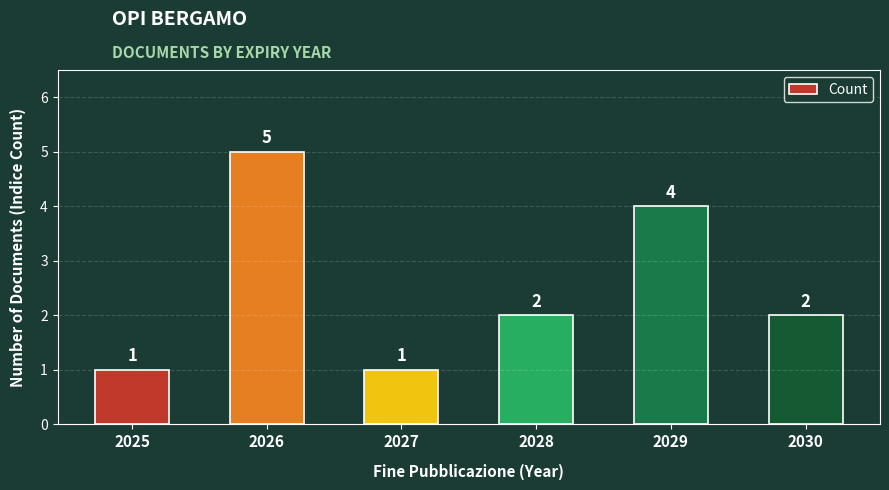

Between 2025 and 2026, which is larger?

2026